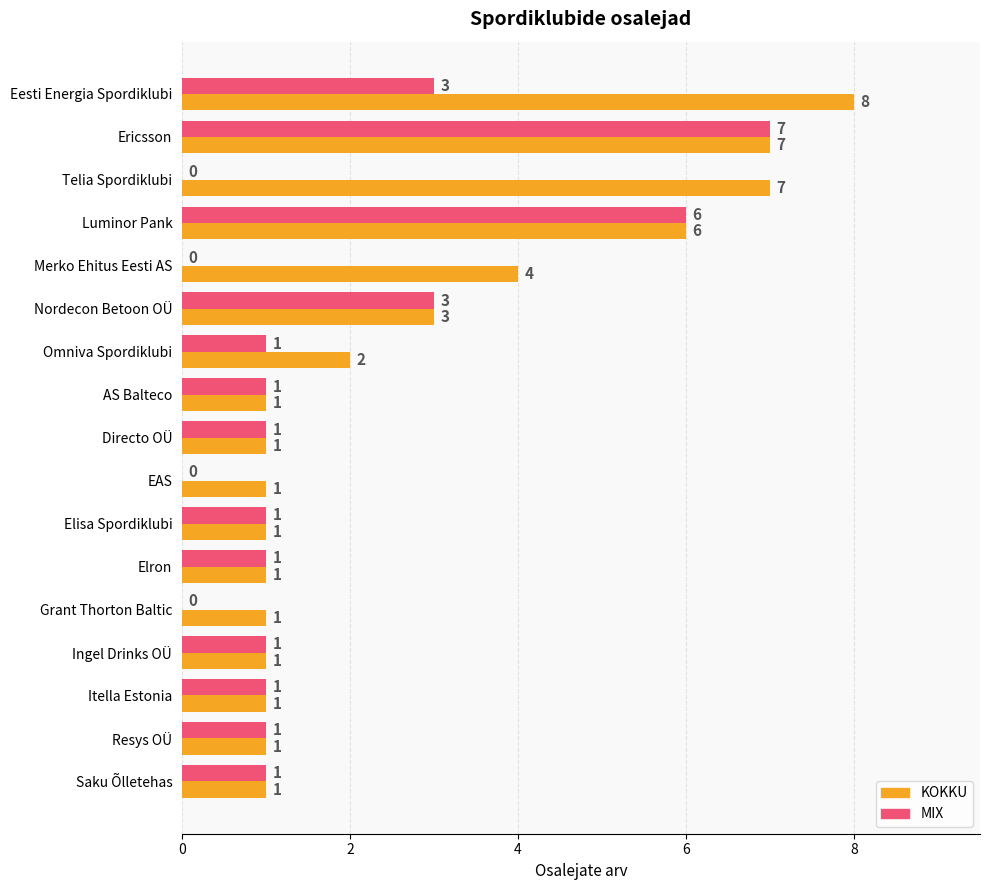

Between Elisa Spordiklubi and Grant Thorton Baltic, which series saw the biggest shift?

MIX